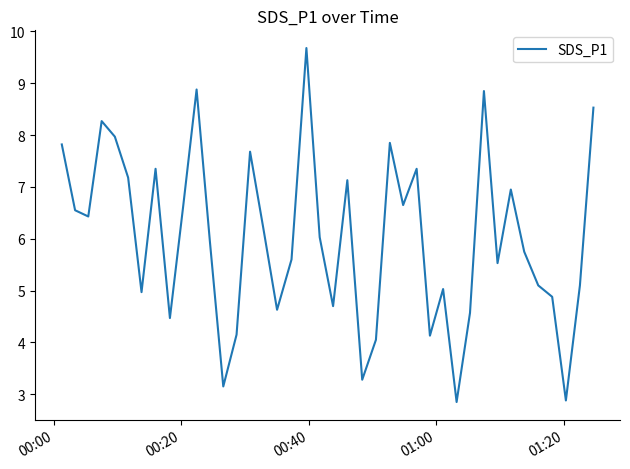

What is the sum of all values?

240.8